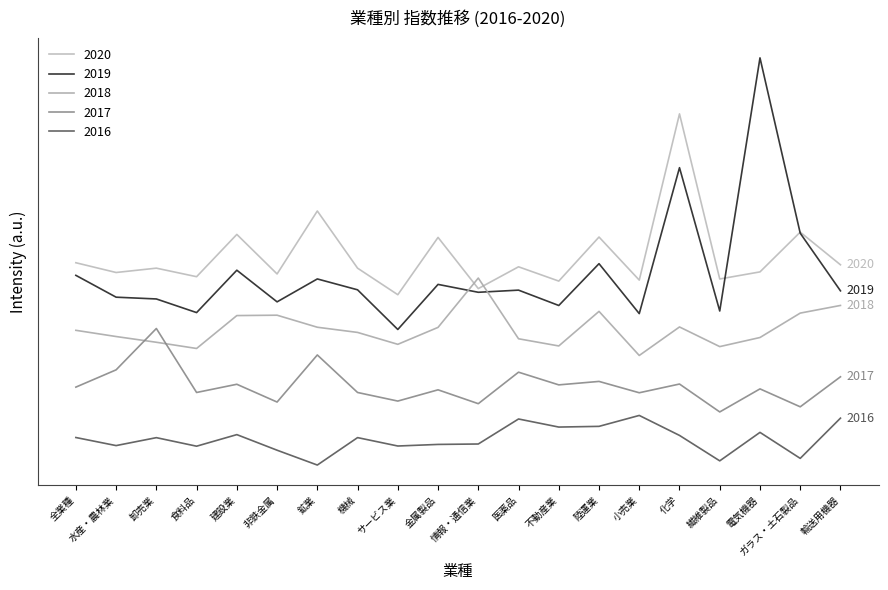

What is the difference between the maximum and minimum values in the 2019 series?

582.0